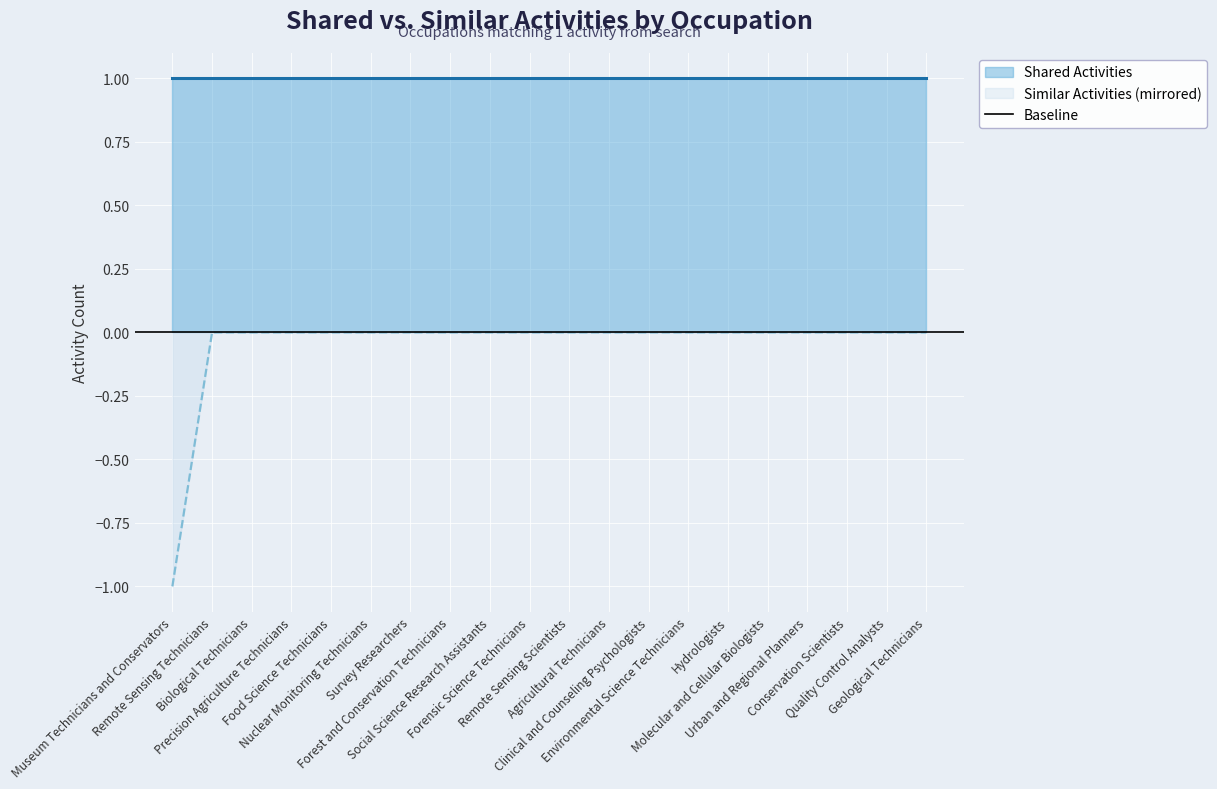

Which has a higher value, Remote Sensing Technicians or Precision Agriculture Technicians?

Remote Sensing Technicians